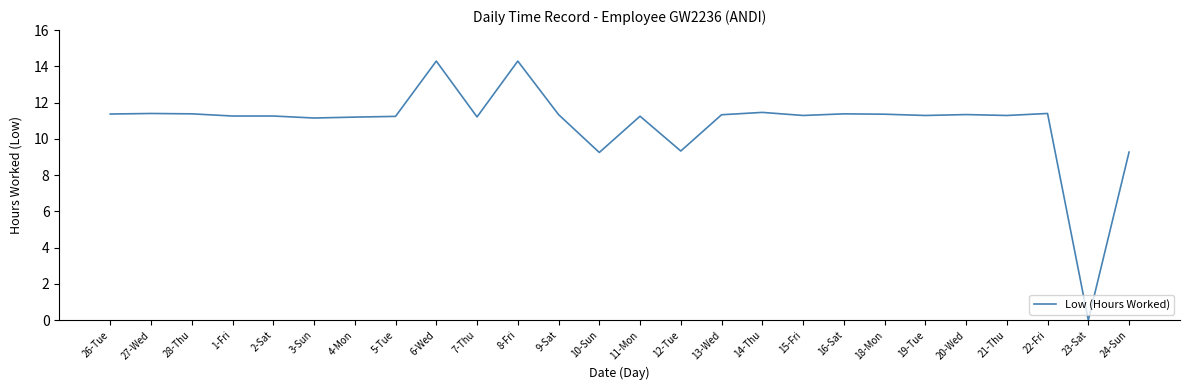

What is the average value?

10.9